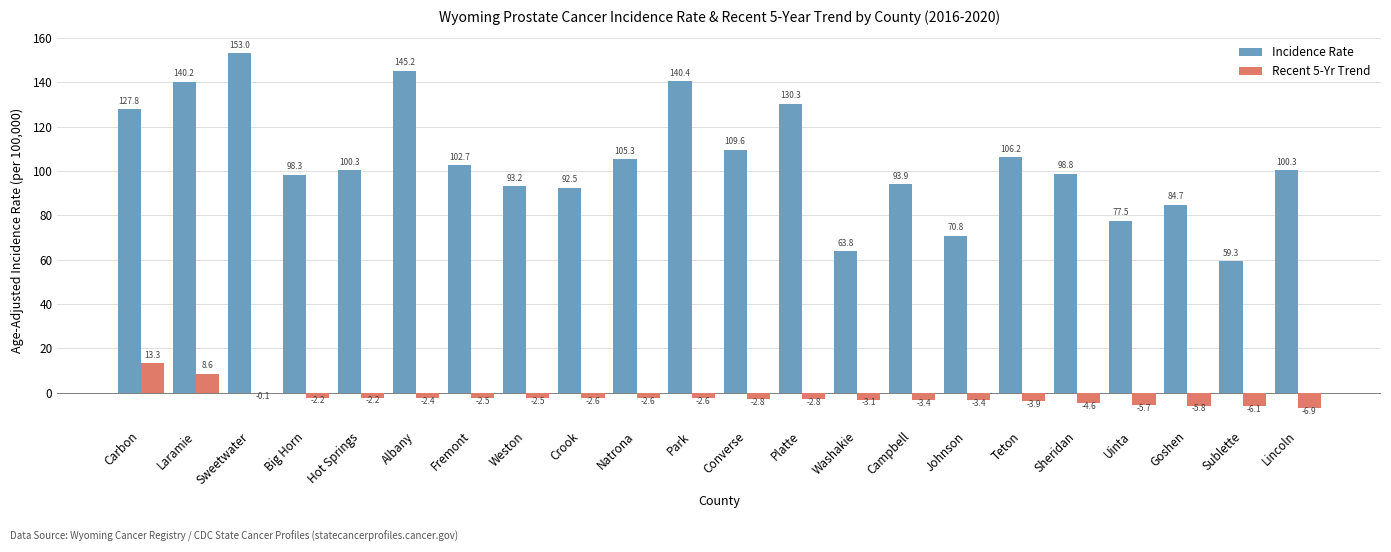

At which category is the sum across all series the highest?

Sweetwater